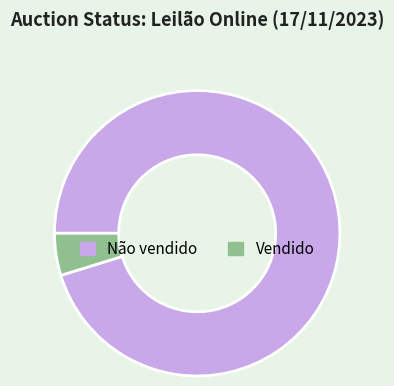

What is the smallest slice in the pie chart?

Vendido